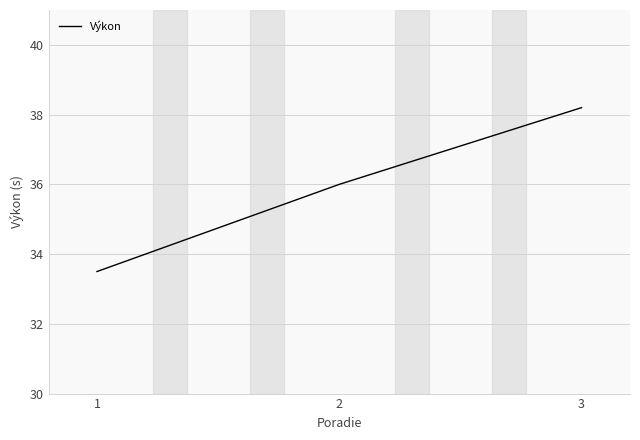

Reading right to left, transcribe all the data shown in this chart.

38.2	36.0	33.5